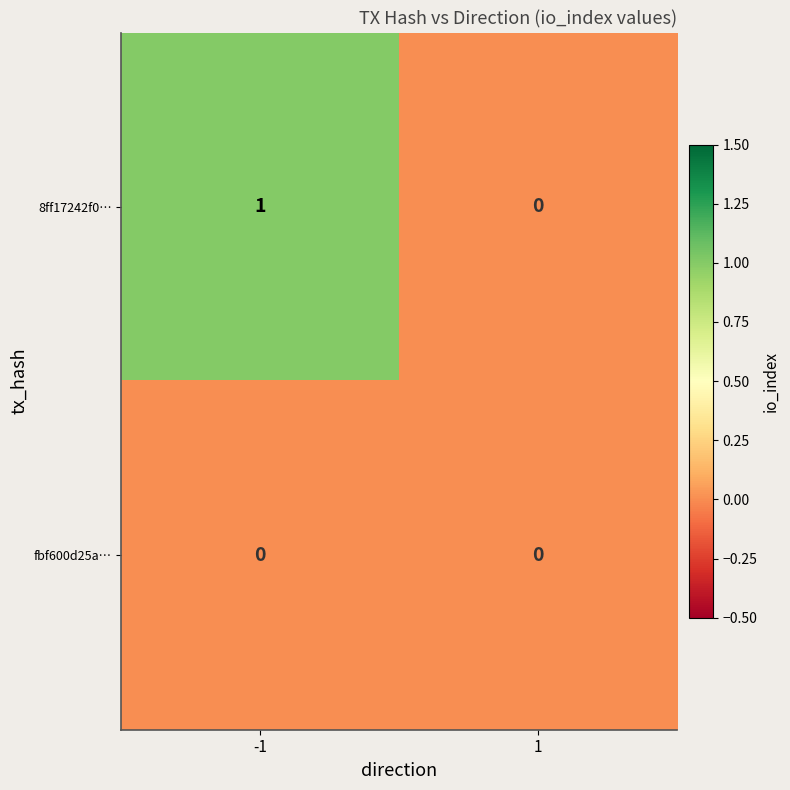

Rank the categories by 8ff17242f0… value from lowest to highest.

1, -1